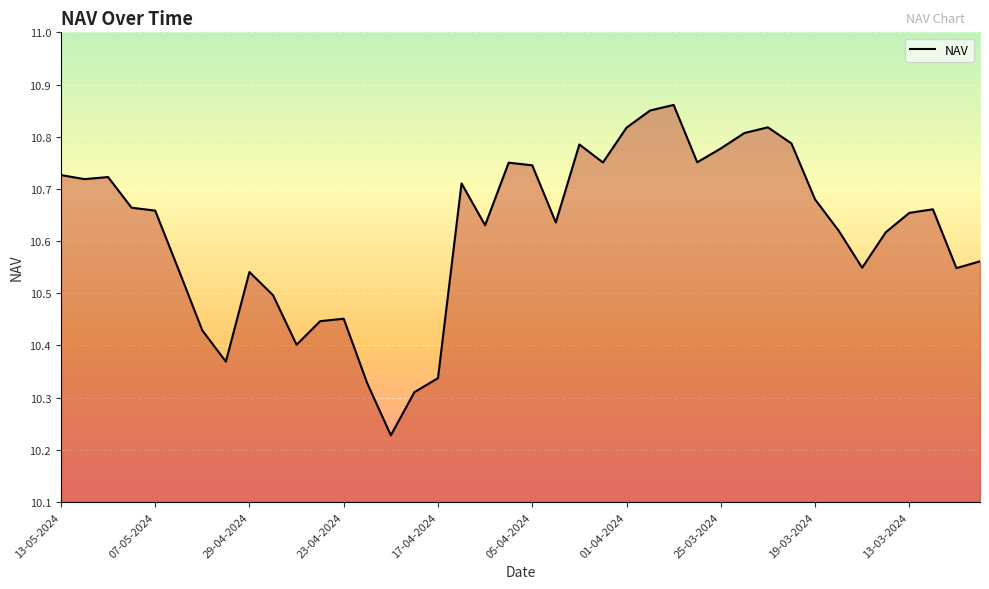

What is the difference between the maximum and minimum values?

0.6